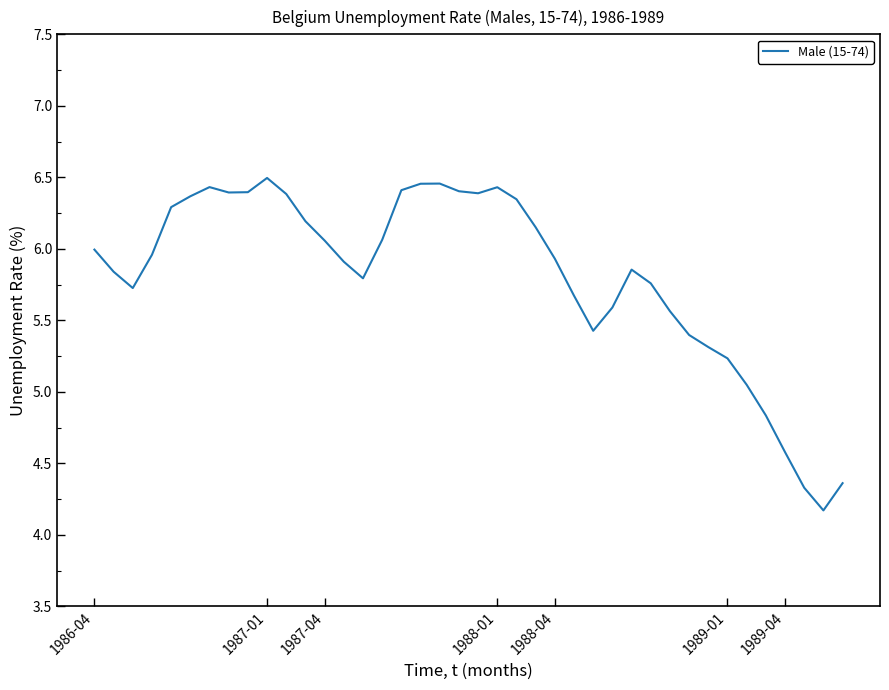

What is the minimum value shown in the chart?

4.2